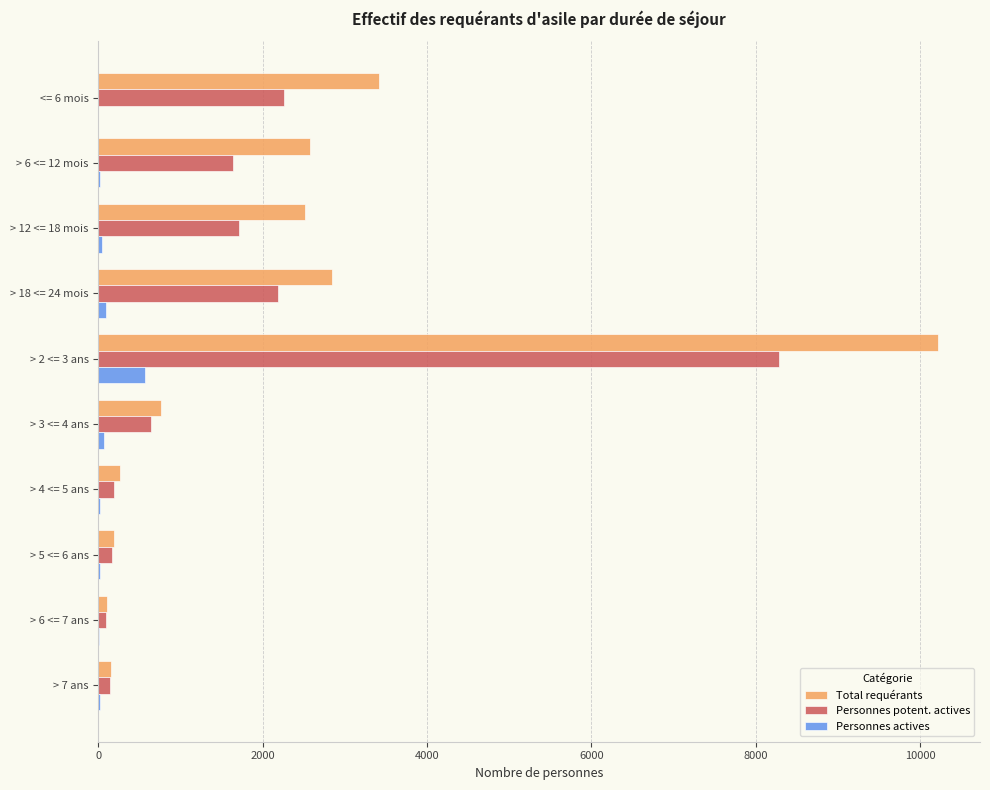

At which category is the sum across all series the highest?

> 2 <= 3 ans